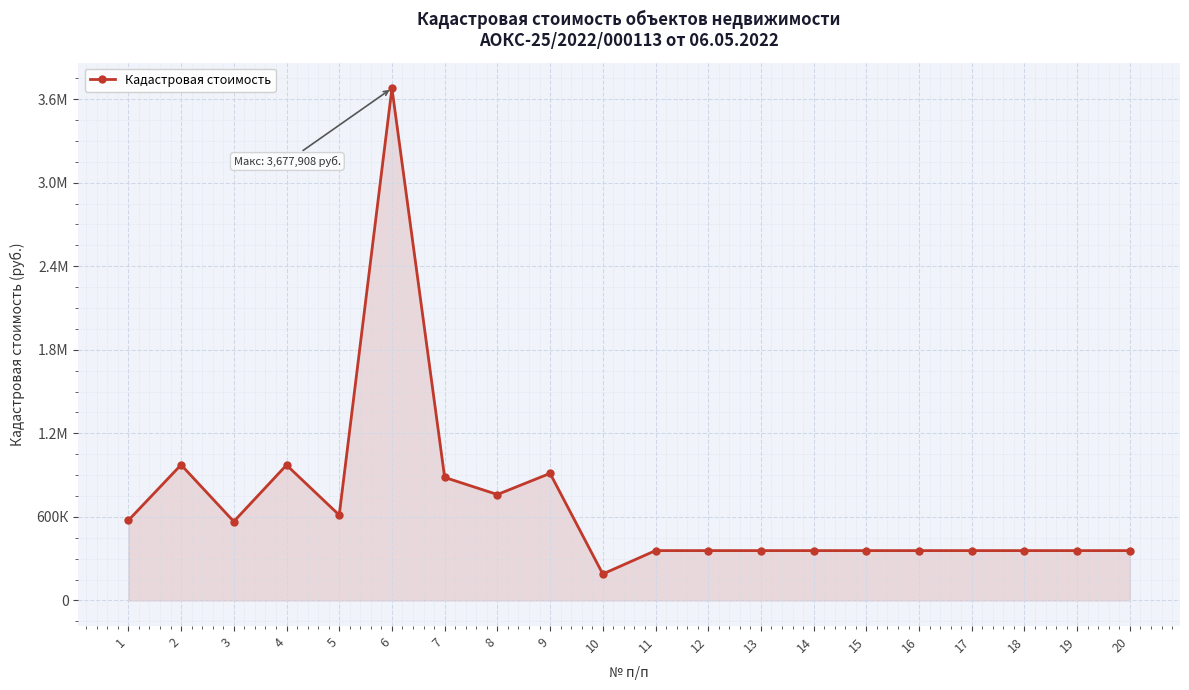

Which has a higher value, 5 or 20?

5